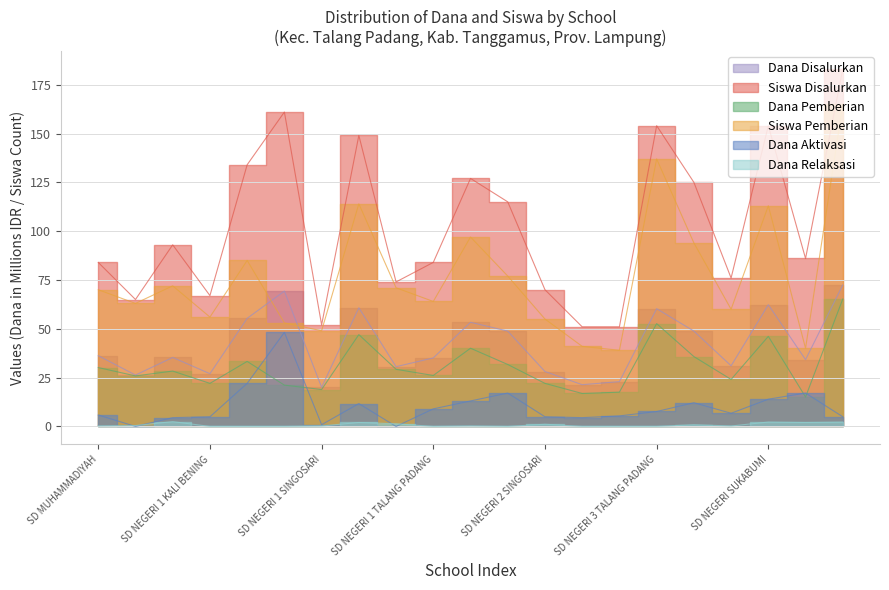

Where is the first local maximum for Siswa Disalurkan?

SD NEGERI 1 BANDING AGUNG